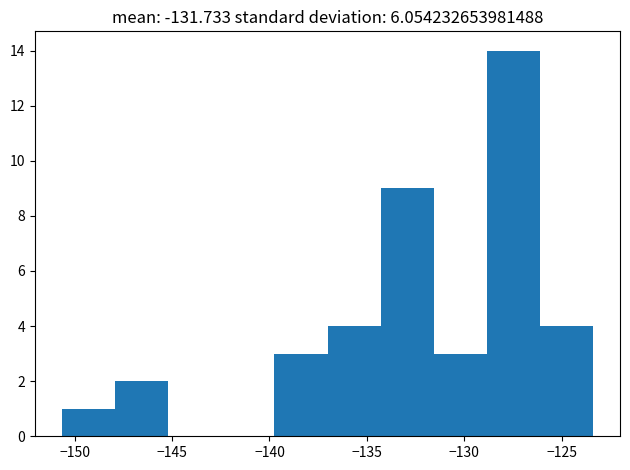

Reading left to right, list every bar in this chart as the range it spans on the x-axis followed by its height. Neither the bar edges nor the heights are printed on the chart, so give them approximately, as read against the axes.

-150.5 to -148.0: 1
-148.0 to -145.0: 2
-145.0 to -142.5: 0
-142.5 to -139.5: 0
-139.5 to -137.0: 3
-137.0 to -134.5: 4
-134.5 to -131.5: 9
-131.5 to -129.0: 3
-129.0 to -126.0: 14
-126.0 to -123.5: 4